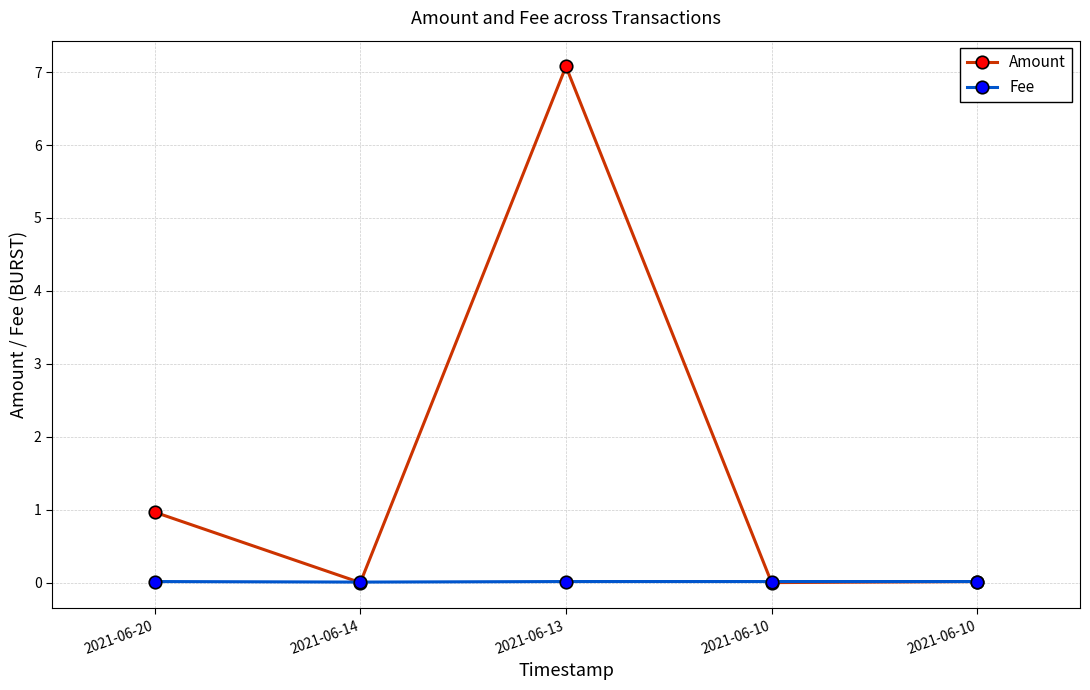

Between which two adjacent categories do Amount and Fee first intersect?

2021-06-20 and 2021-06-14